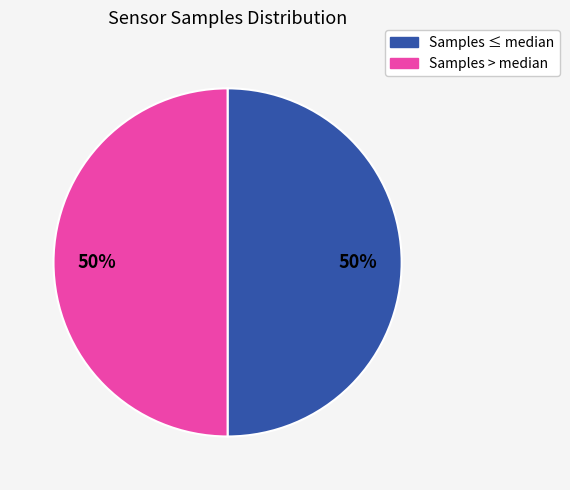

To the nearest percent, what is the average slice percentage?

50%